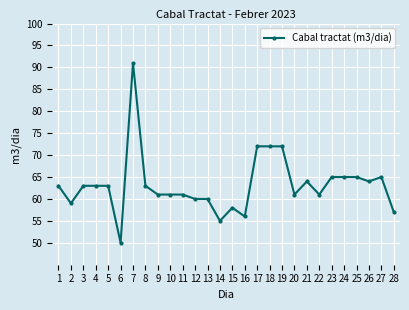

True or false: the data shows 57 at 28.

True